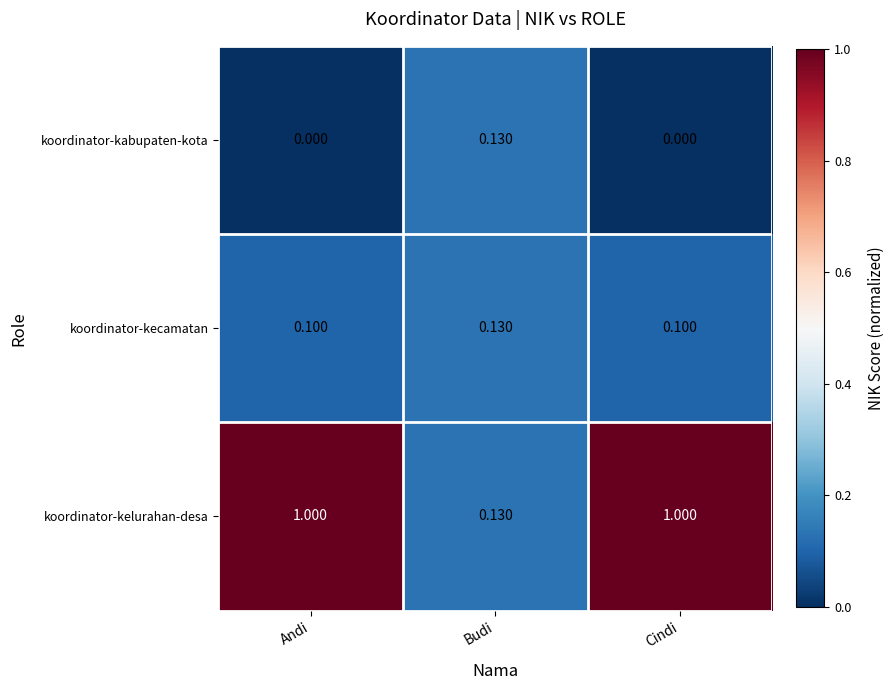

At which label is koordinator-kelurahan-desa closest to 0?

Budi